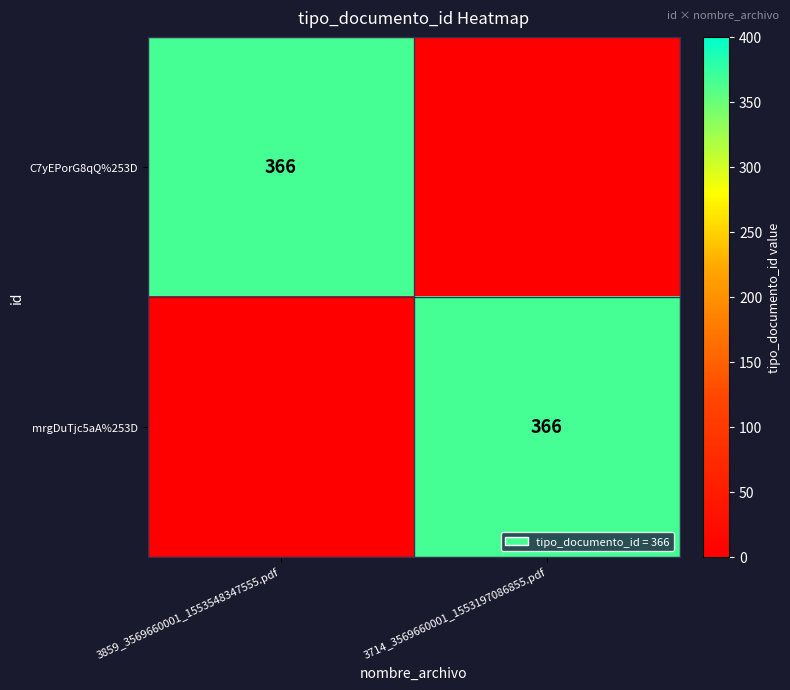

True or false: C7yEPorG8qQ%253D has a value of 233 at 3859_3569660001_1553548347555.pdf.

False